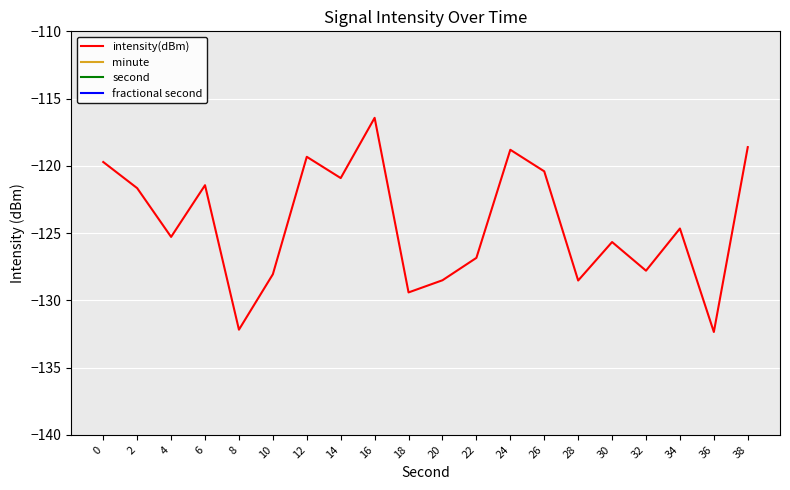

Reading right to left, extract all data points from this chart.

intensity(dBm): -118.6	-132.4	-124.7	-127.8	-125.7	-128.5	-120.4	-118.8	-126.8	-128.5	-129.4	-116.4	-120.9	-119.3	-128.1	-132.2	-121.4	-125.3	-121.7	-119.7
minute: 0.0	0.0	0.0	0.0	0.0	0.0	0.0	0.0	0.0	0.0	0.0	0.0	0.0	0.0	0.0	0.0	0.0	0.0	0.0	0.0
second: 38.0	36.0	34.0	32.0	30.0	28.0	26.0	24.0	22.0	20.0	18.0	16.0	14.0	12.0	10.0	8.0	6.0	4.0	2.0	0.0
fractional second: 0.0	0.0	0.0	0.0	0.0	0.0	0.0	0.0	0.0	0.0	0.0	0.0	0.0	0.0	0.0	0.0	0.0	0.0	0.0	0.0